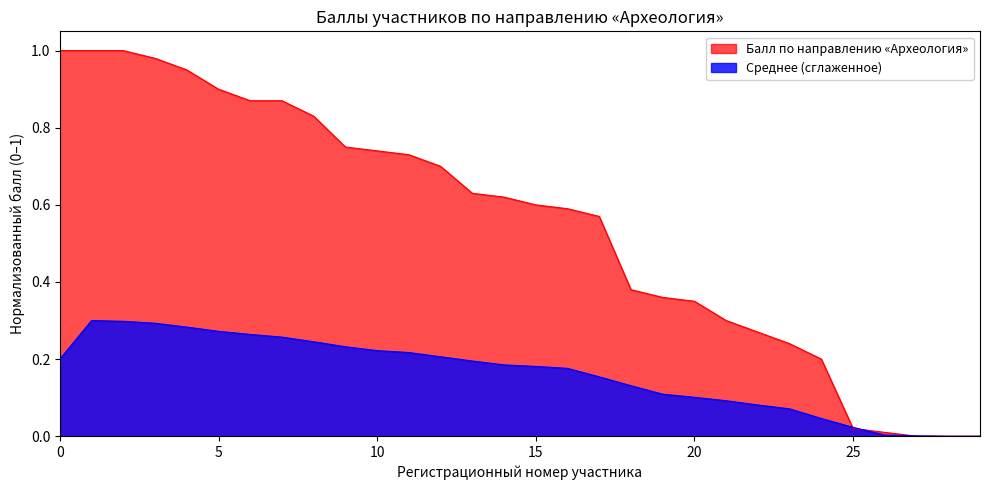

List the series in order of their peak value, highest first.

Балл по направлению «Археология», Среднее (сглаженное)